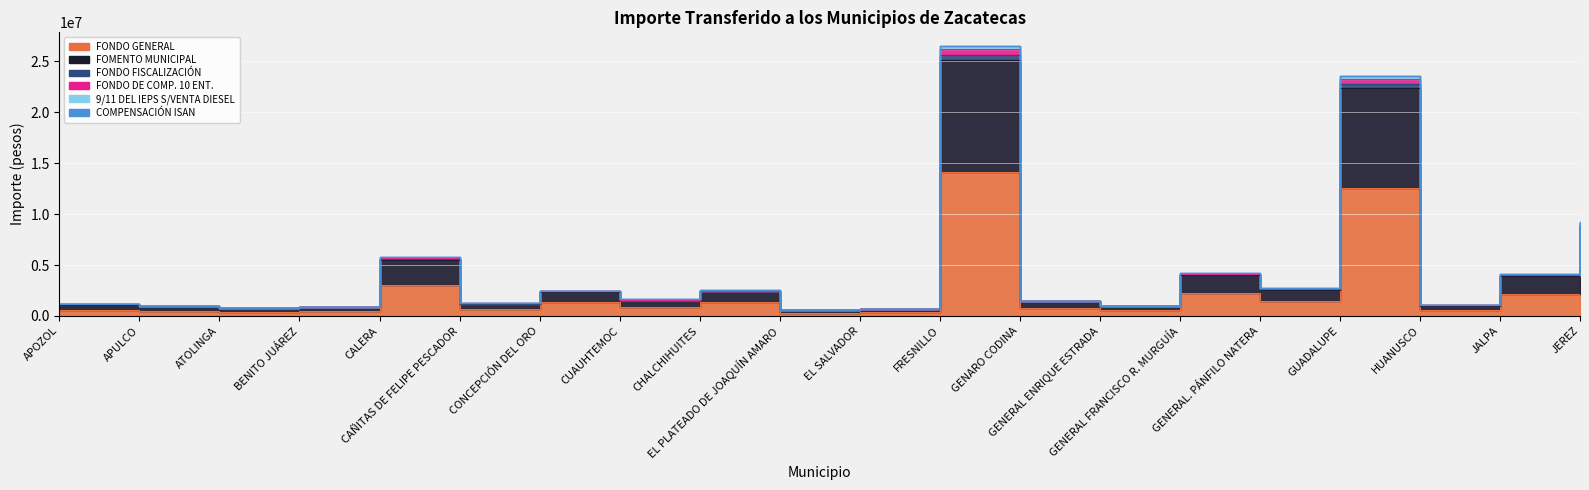

Reading right to left, list all the values displayed in this chart.

FONDO GENERAL: JEREZ=4951281	JALPA=2203998	HUANUSCO=568061	GUADALUPE=12563410	GENERAL. PÁNFILO NATERA=1455299	GENERAL FRANCISCO R. MURGUÍA=2257753	GENERAL ENRIQUE ESTRADA=548016	GENARO CODINA=814223	FRESNILLO=14143674	EL SALVADOR=383245	EL PLATEADO DE JOAQUÍN AMARO=326525	CHALCHIHUITES=1357345	CUAUHTEMOC=868816	CONCEPCIÓN DEL ORO=1327919	CAÑITAS DE FELIPE PESCADOR=674025	CALERA=3079960	BENITO JUÁREZ=483549	ATOLINGA=415876	APULCO=523598	APOZOL=628433
FOMENTO MUNICIPAL: JEREZ=8970524	JALPA=3993290	HUANUSCO=1029262	GUADALUPE=22785288	GENERAL. PÁNFILO NATERA=2636886	GENERAL FRANCISCO R. MURGUÍA=4090853	GENERAL ENRIQUE ESTRADA=992923	GENARO CODINA=1475321	FRESNILLO=25626334	EL SALVADOR=694431	EL PLATEADO DE JOAQUÍN AMARO=591627	CHALCHIHUITES=2458840	CUAUHTEMOC=1574237	CONCEPCIÓN DEL ORO=2406058	CAÑITAS DE FELIPE PESCADOR=1221277	CALERA=5580176	BENITO JUÁREZ=876132	ATOLINGA=753502	APULCO=948721	APOZOL=1138662
FONDO FISCALIZACIÓN: JEREZ=8795649	JALPA=3915443	HUANUSCO=1009199	GUADALUPE=22341046	GENERAL. PÁNFILO NATERA=2585486	GENERAL FRANCISCO R. MURGUÍA=4011104	GENERAL ENRIQUE ESTRADA=973562	GENARO CODINA=1446563	FRESNILLO=25126765	EL SALVADOR=680888	EL PLATEADO DE JOAQUÍN AMARO=580095	CHALCHIHUITES=2410908	CUAUHTEMOC=1543544	CONCEPCIÓN DEL ORO=2359152	CAÑITAS DE FELIPE PESCADOR=1197471	CALERA=5471397	BENITO JUÁREZ=859053	ATOLINGA=738809	APULCO=930226	APOZOL=1116465
FONDO DE COMP. 10 ENT.: JEREZ=9222306	JALPA=4096393	HUANUSCO=1050481	GUADALUPE=23512141	GENERAL. PÁNFILO NATERA=2725338	GENERAL FRANCISCO R. MURGUÍA=4191019	GENERAL ENRIQUE ESTRADA=1018970	GENARO CODINA=1512658	FRESNILLO=26495202	EL SALVADOR=707798	EL PLATEADO DE JOAQUÍN AMARO=601192	CHALCHIHUITES=2510618	CUAUHTEMOC=1623369	CONCEPCIÓN DEL ORO=2464892	CAÑITAS DE FELIPE PESCADOR=1256078	CALERA=5751288	BENITO JUÁREZ=896948	ATOLINGA=767671	APULCO=971745	APOZOL=1167092
9/11 DEL IEPS S/VENTA DIESEL: JEREZ=9231237	JALPA=4100369	HUANUSCO=1051506	GUADALUPE=23534853	GENERAL. PÁNFILO NATERA=2727964	GENERAL FRANCISCO R. MURGUÍA=4195093	GENERAL ENRIQUE ESTRADA=1019959	GENARO CODINA=1514127	FRESNILLO=26520719	EL SALVADOR=708490	EL PLATEADO DE JOAQUÍN AMARO=601781	CHALCHIHUITES=2513065	CUAUHTEMOC=1624937	CONCEPCIÓN DEL ORO=2467288	CAÑITAS DE FELIPE PESCADOR=1257294	CALERA=5756844	BENITO JUÁREZ=897820	ATOLINGA=768421	APULCO=972690	APOZOL=1168226
COMPENSACIÓN ISAN: JEREZ=9135710	JALPA=4060932	HUANUSCO=1043183	GUADALUPE=23262152	GENERAL. PÁNFILO NATERA=2694916	GENERAL FRANCISCO R. MURGUÍA=4156569	GENERAL ENRIQUE ESTRADA=1010011	GENARO CODINA=1499817	FRESNILLO=26196369	EL SALVADOR=703201	EL PLATEADO DE JOAQUÍN AMARO=597902	CHALCHIHUITES=2492810	CUAUHTEMOC=1606471	CONCEPCIÓN DEL ORO=2444657	CAÑITAS DE FELIPE PESCADOR=1244109	CALERA=5692436	BENITO JUÁREZ=889788	ATOLINGA=762798	APULCO=963827	APOZOL=1157314